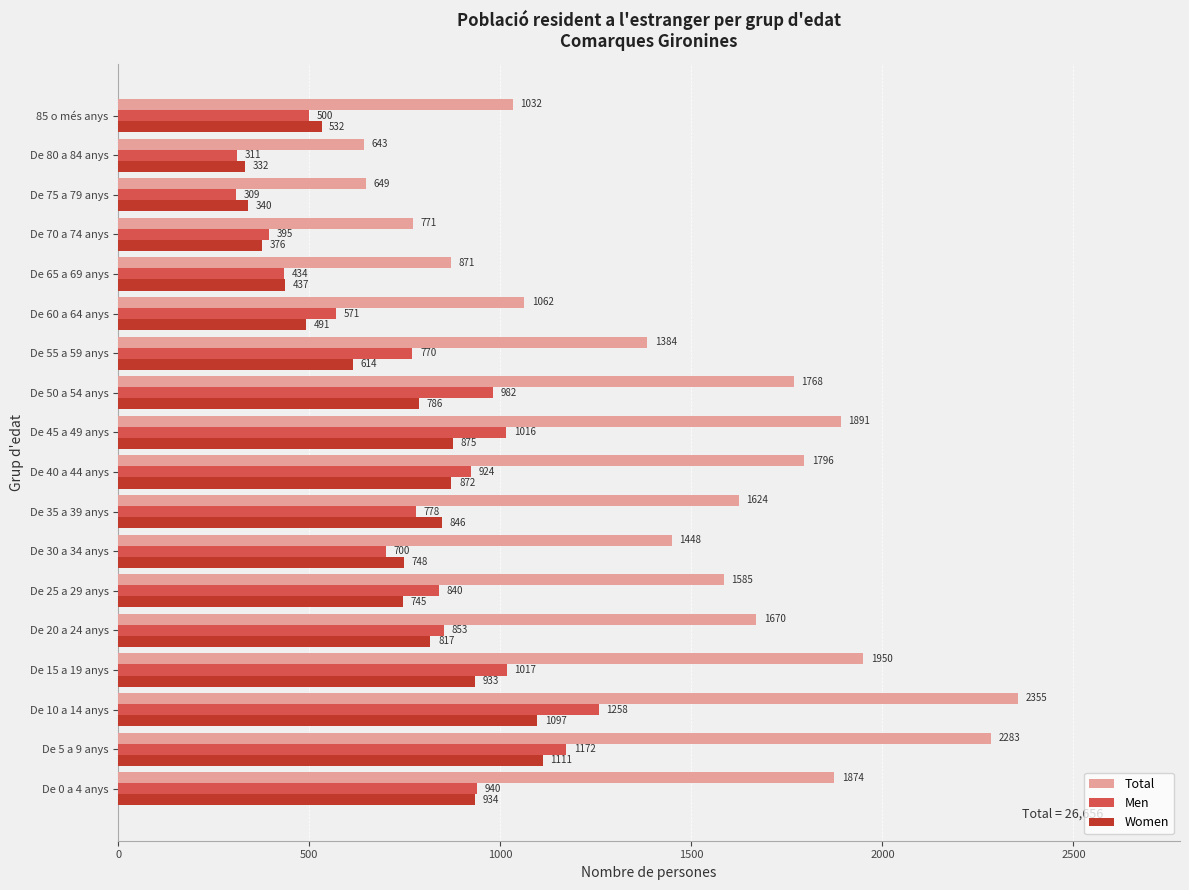

At how many categories does at least one series exceed 1922?

3